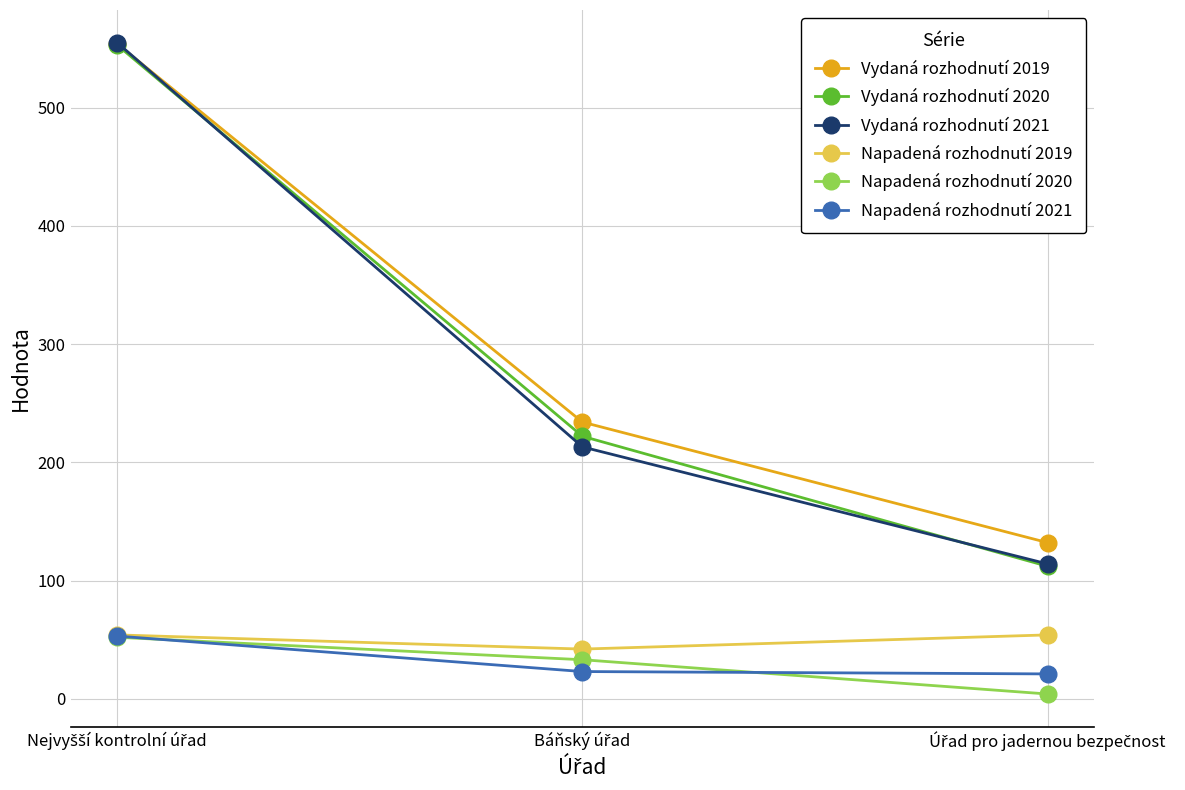

What is the minimum value for Napadená rozhodnutí 2021?

21